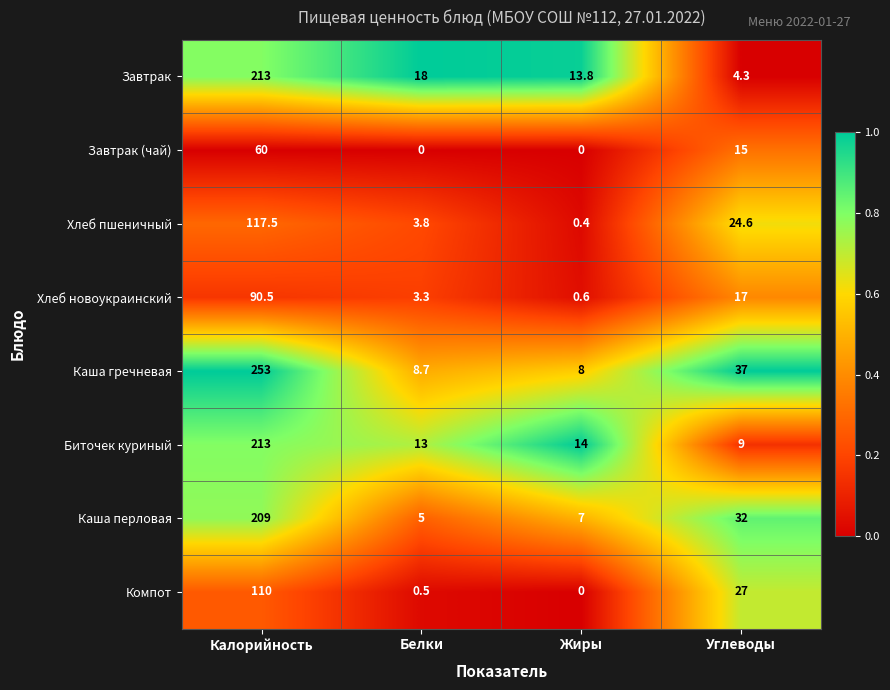

What is the difference between the maximum and minimum values in the Каша перловая series?

204.0